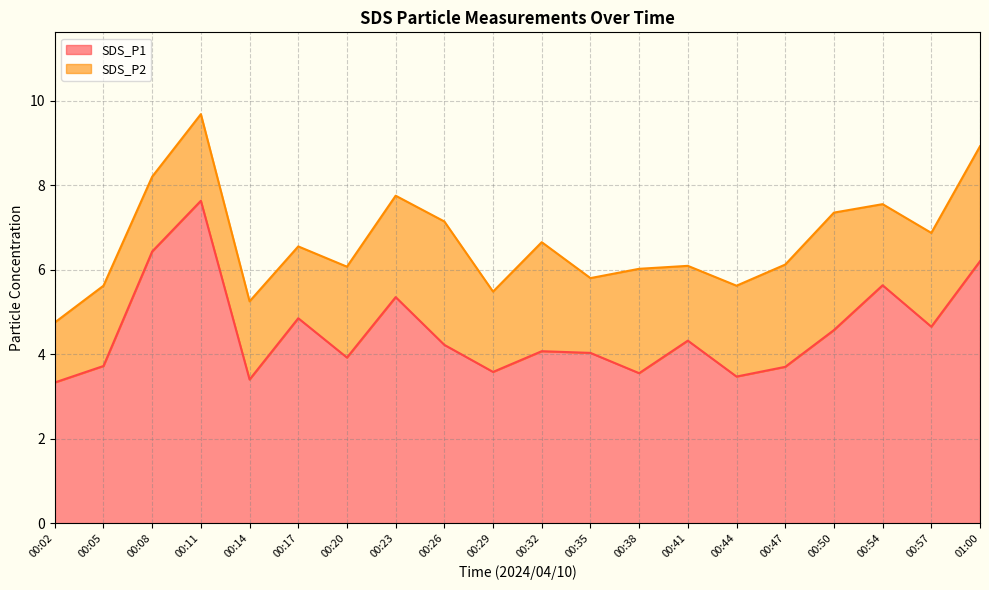

What is the label of the 1st point from the left?

00:02